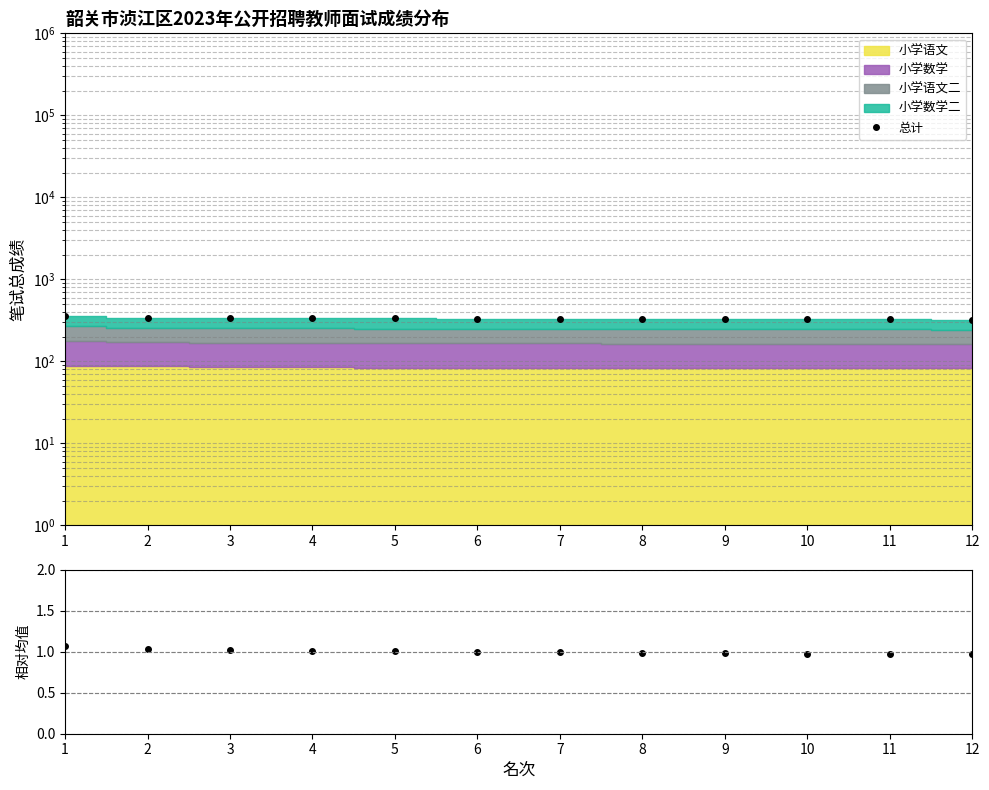

What is the difference between the maximum and minimum values in the 相对均值 series?

0.1